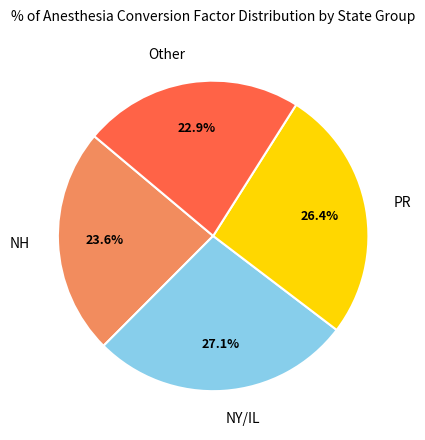

What is the smallest slice in the pie chart?

Other